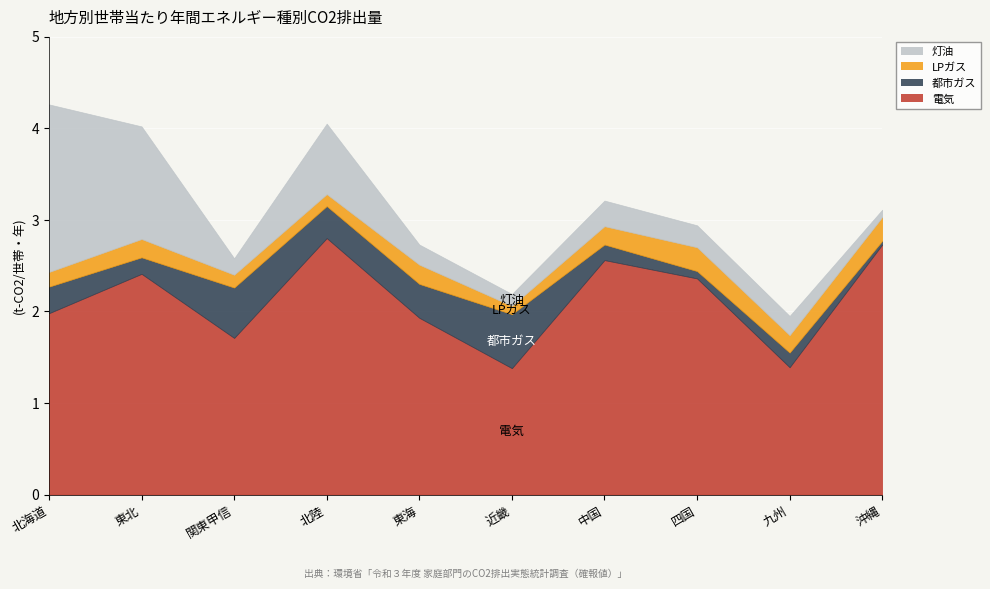

Reading left to right, extract all data points from this chart.

電気: 2.0	2.4	1.7	2.8	1.9	1.4	2.6	2.4	1.4	2.7
都市ガス: 0.3	0.2	0.6	0.3	0.4	0.6	0.2	0.1	0.2	0.0
LPガス: 0.2	0.2	0.1	0.1	0.2	0.1	0.2	0.3	0.2	0.3
灯油: 1.8	1.2	0.2	0.8	0.2	0.1	0.3	0.2	0.2	0.1